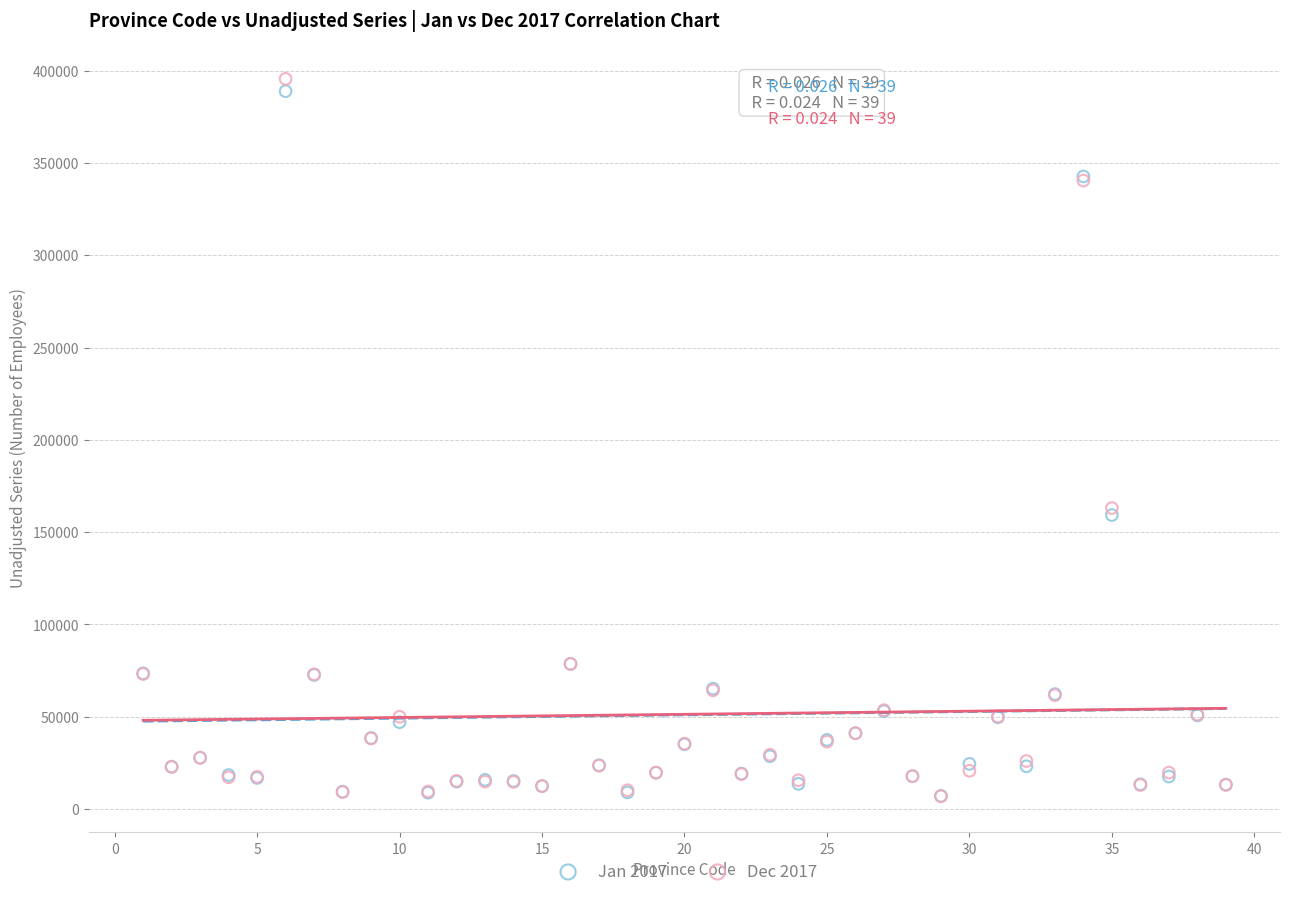

Which series contains the highest Y value?

Dec 2017